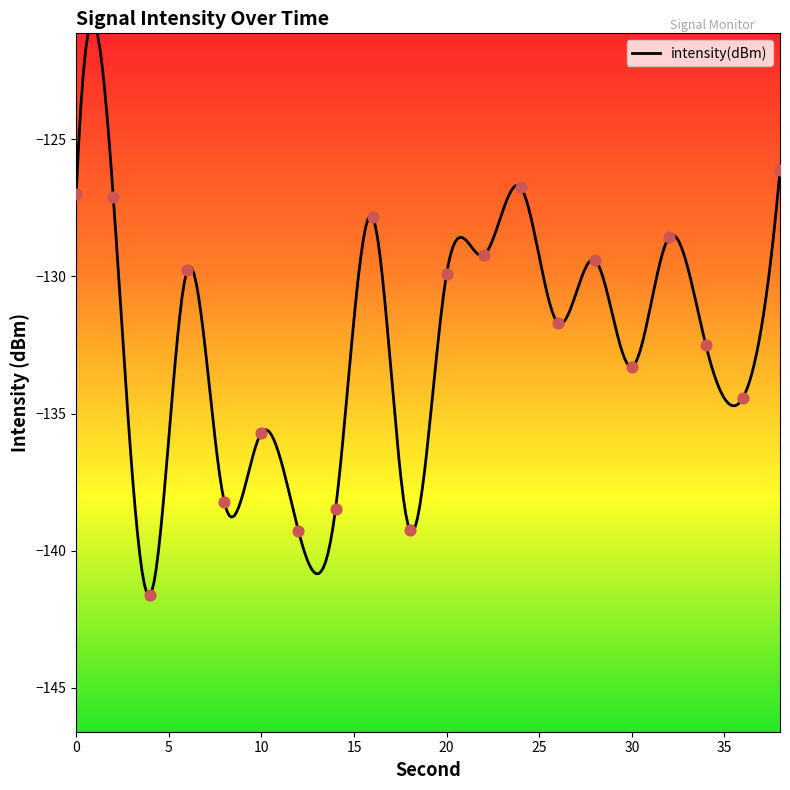

Between 16 and 12, which is larger?

16